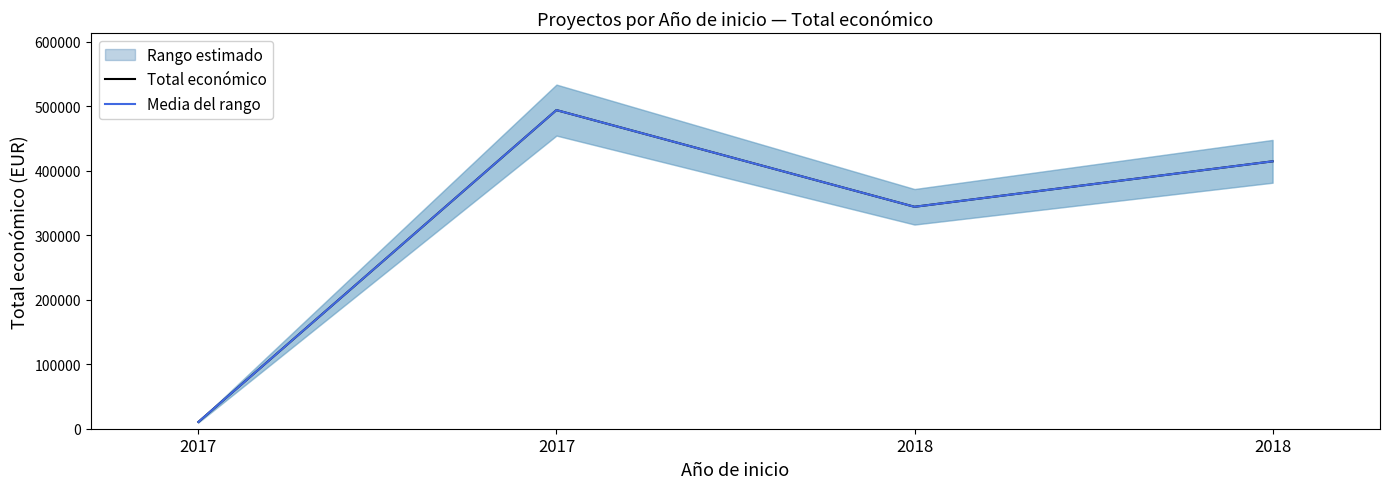

What is the smallest value displayed?

10480